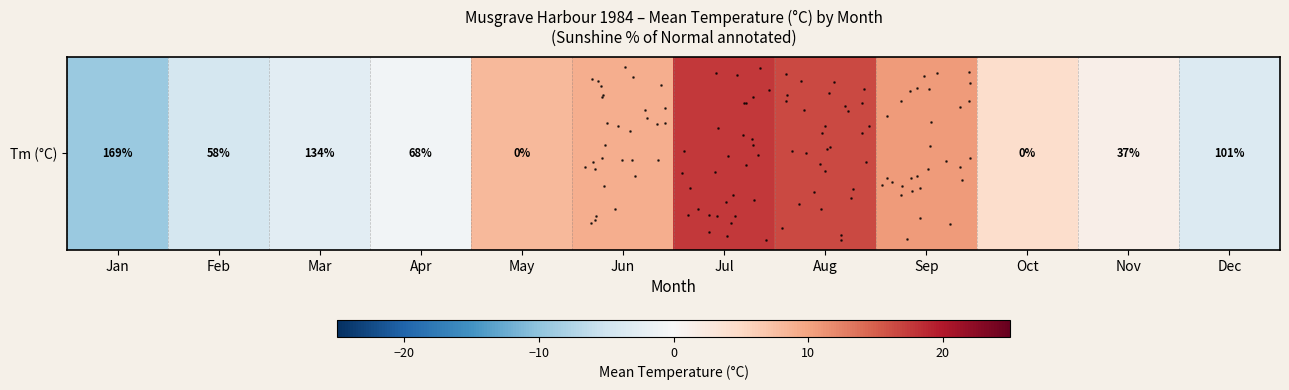

The chart shows a value of 1.5 at Nov. True or false?

True